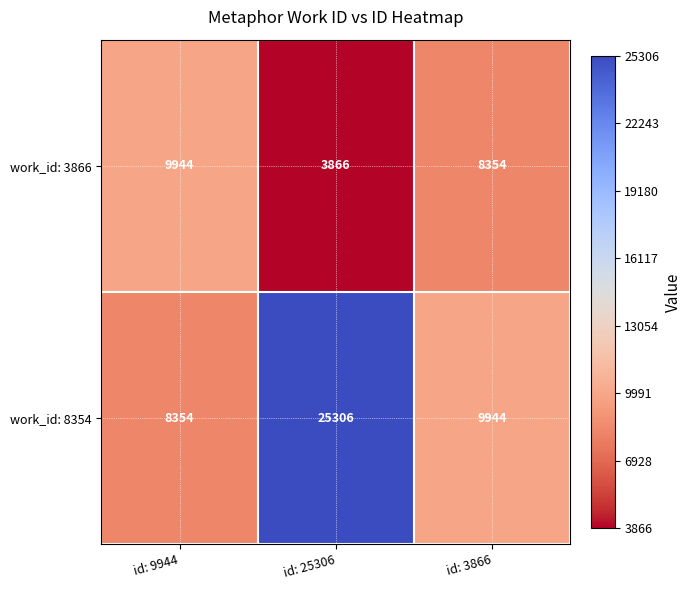

Which label corresponds to the largest value in the chart?

id: 25306